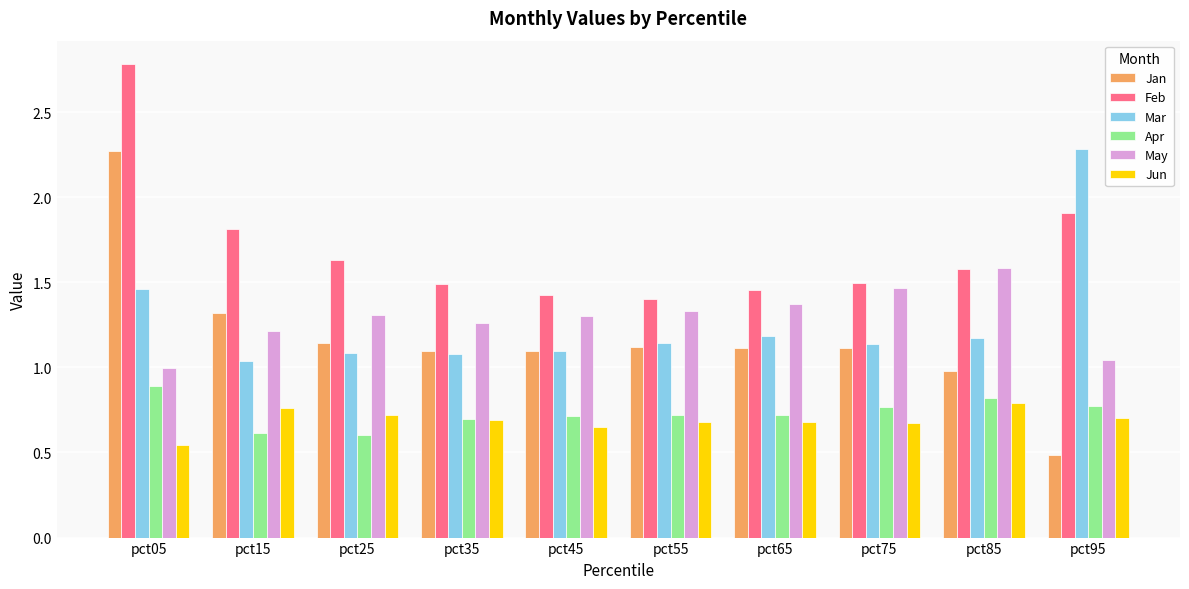

At which category does the chart reach its minimum across all series?

pct95